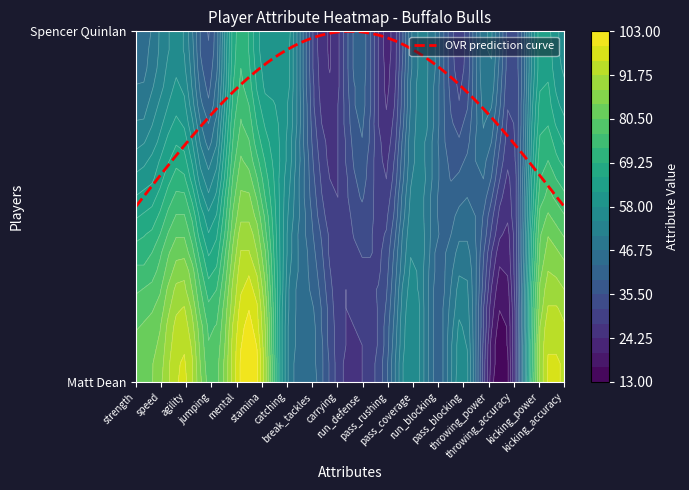

Reading left to right, extract all data points from this chart.

Matt Dean: strength=83	speed=87	agility=96	jumping=78	mental=97	stamina=95	catching=51	break_tackles=45	carrying=30	run_defense=28	pass_rushing=39	pass_coverage=58	run_blocking=41	pass_blocking=57	throwing_power=22	throwing_accuracy=25	kicking_power=88	kicking_accuracy=95
Spencer Quinlan: strength=44	speed=51	agility=53	jumping=36	mental=71	stamina=60	catching=60	break_tackles=32	carrying=27	run_defense=42	pass_rushing=22	pass_coverage=48	run_blocking=44	pass_blocking=30	throwing_power=52	throwing_accuracy=32	kicking_power=63	kicking_accuracy=56